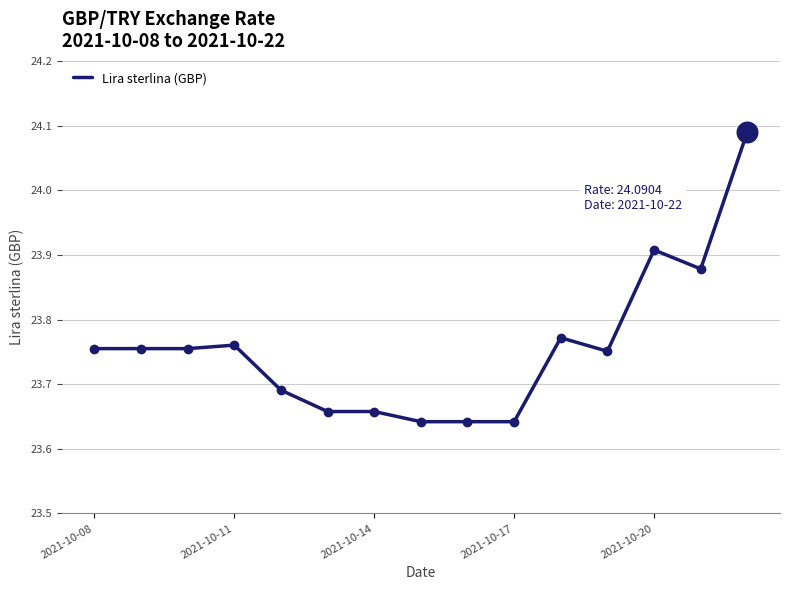

What is the difference between the maximum and minimum values?

0.4